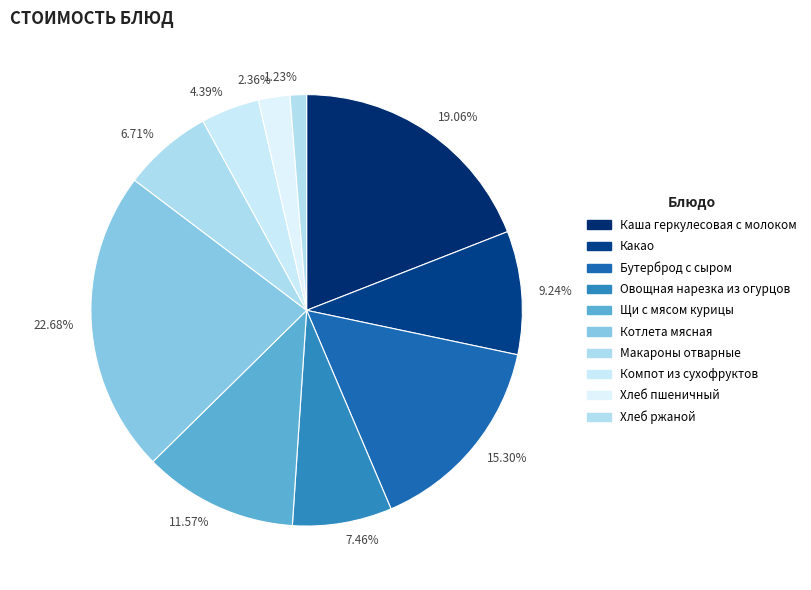

Which category has the biggest portion of the pie?

22.68%